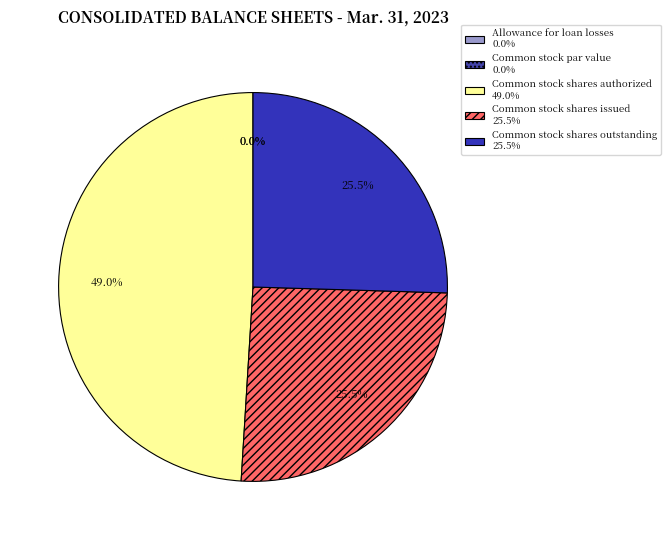

Does Allowance for loan losses represent more than half of the total?

No